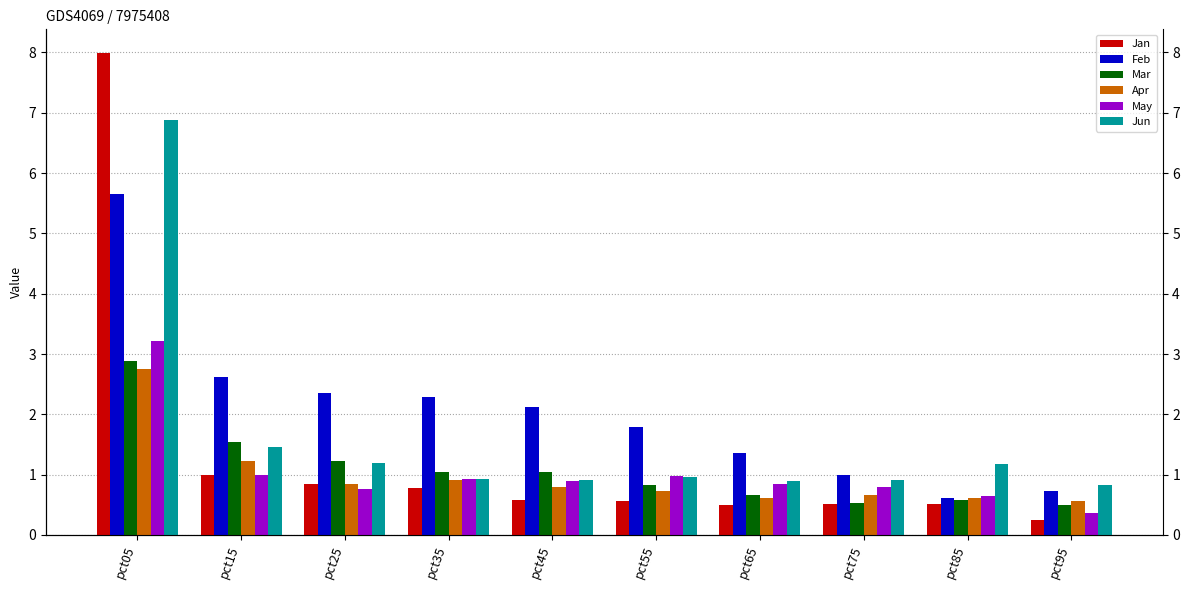

Which series has the largest range (max minus min)?

Jan